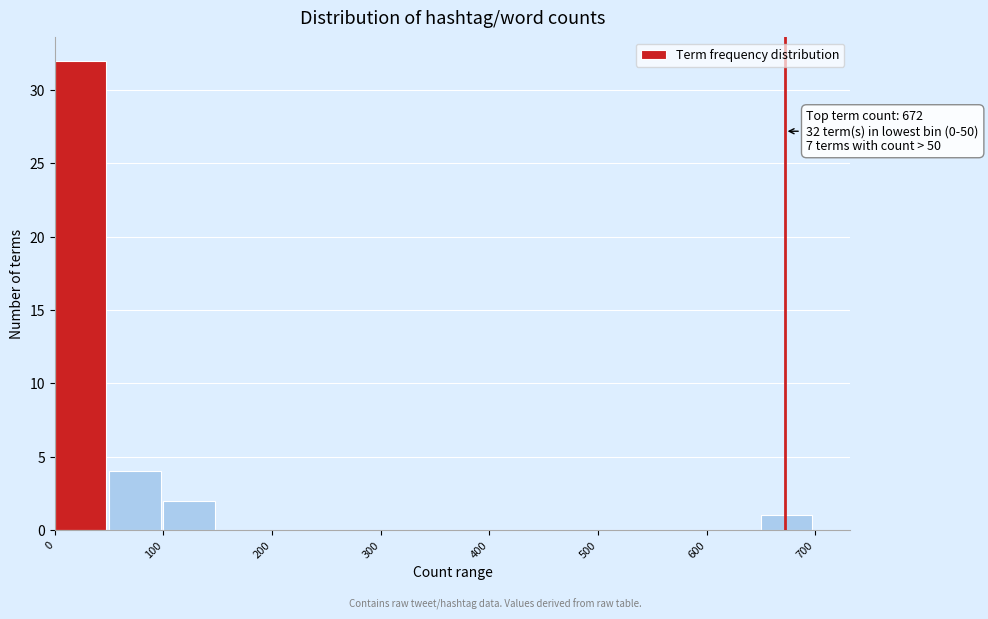

Which range on the x-axis has the tallest bar?

0 to 50